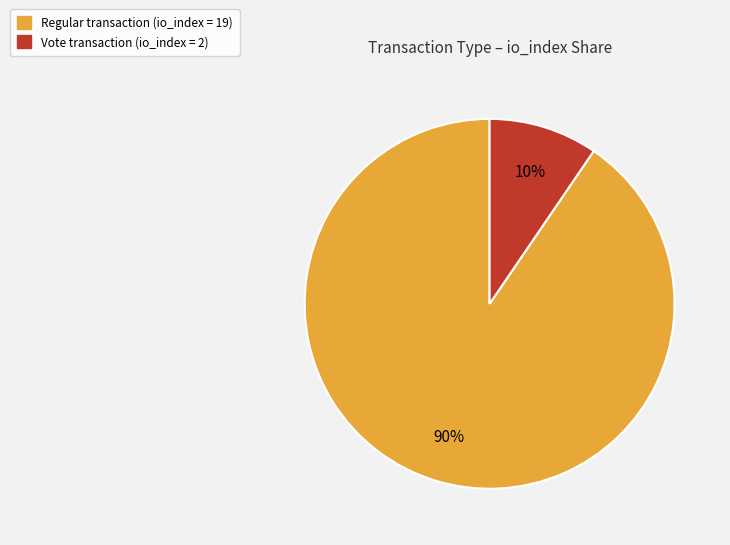

To the nearest percent, what is the average slice percentage?

50%